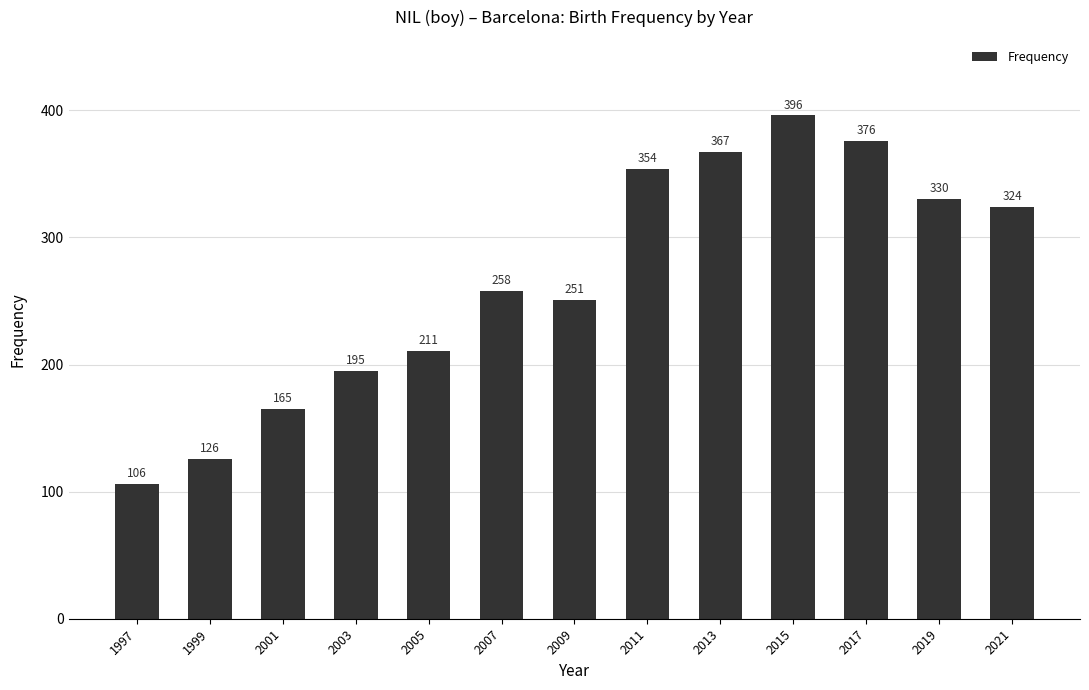

Which category has the lowest value across all series?

1997